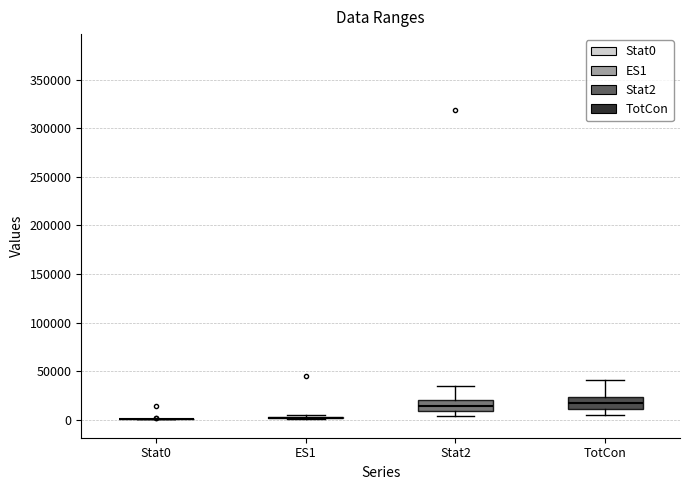

Reading left to right, read every box against the y-axis: the position of its median line, the range the box covers, and the ends of its whiskers. The values are not printed on the chart, so give them approximately, as read against the axis.

Stat0: box collapsed to a line at 0, whiskers 0 to 0
ES1: box collapsed to a line at 0, whiskers 0 to 5000
Stat2: median 15000, box 10000 to 20000, whiskers 5000 to 35000
TotCon: median 15000, box 10000 to 25000, whiskers 5000 to 40000